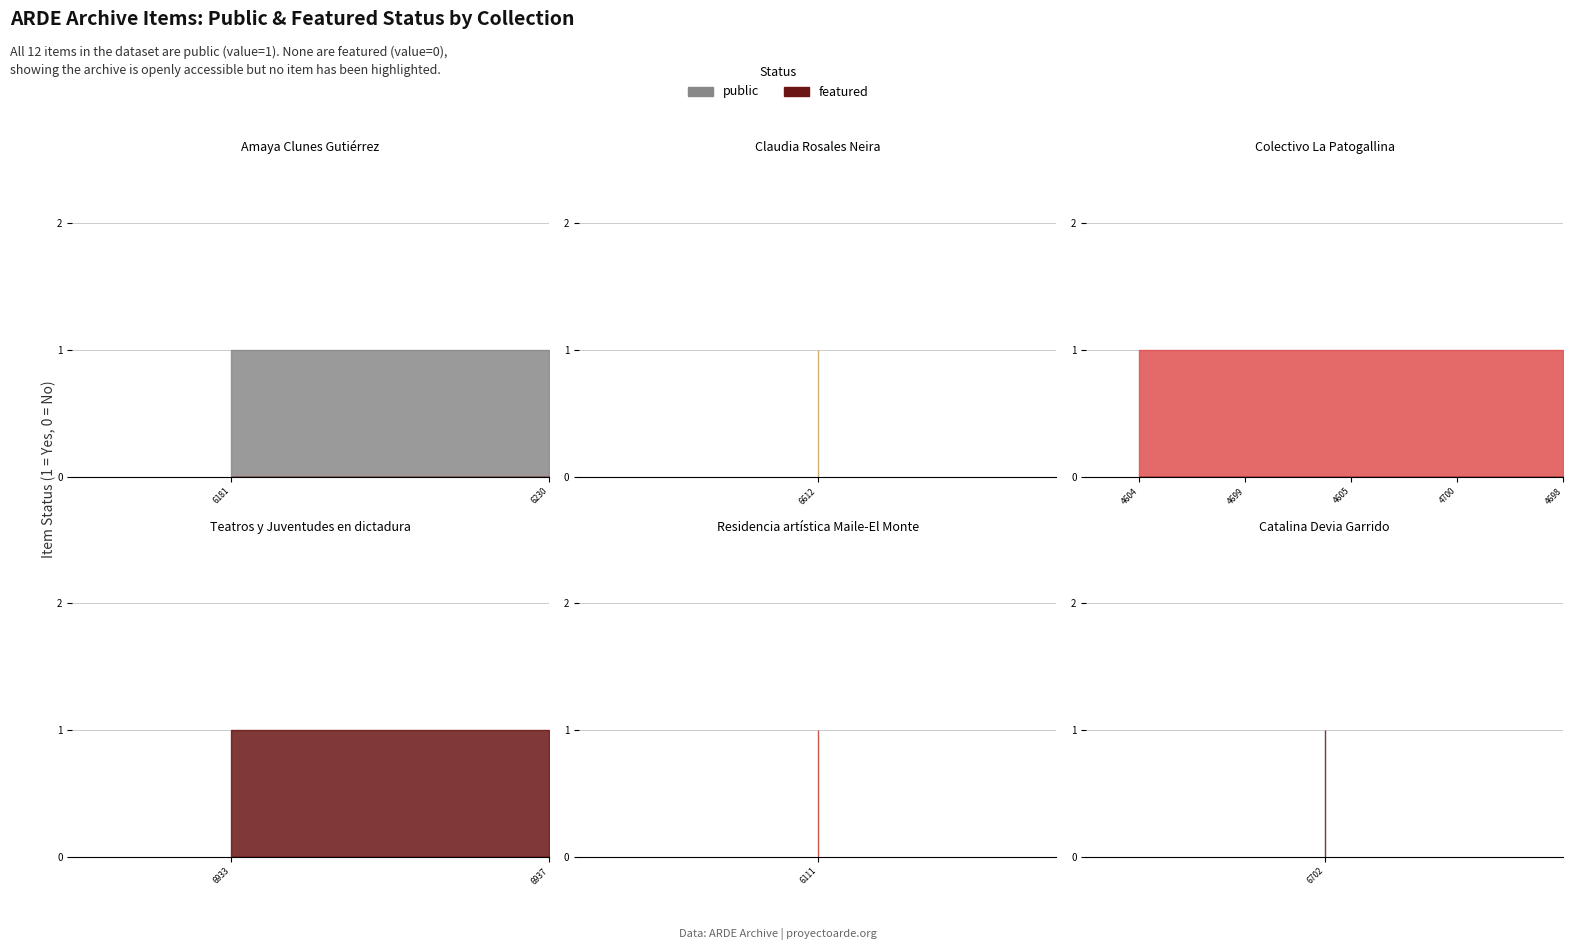

What is the total value across all series at 4698?

1